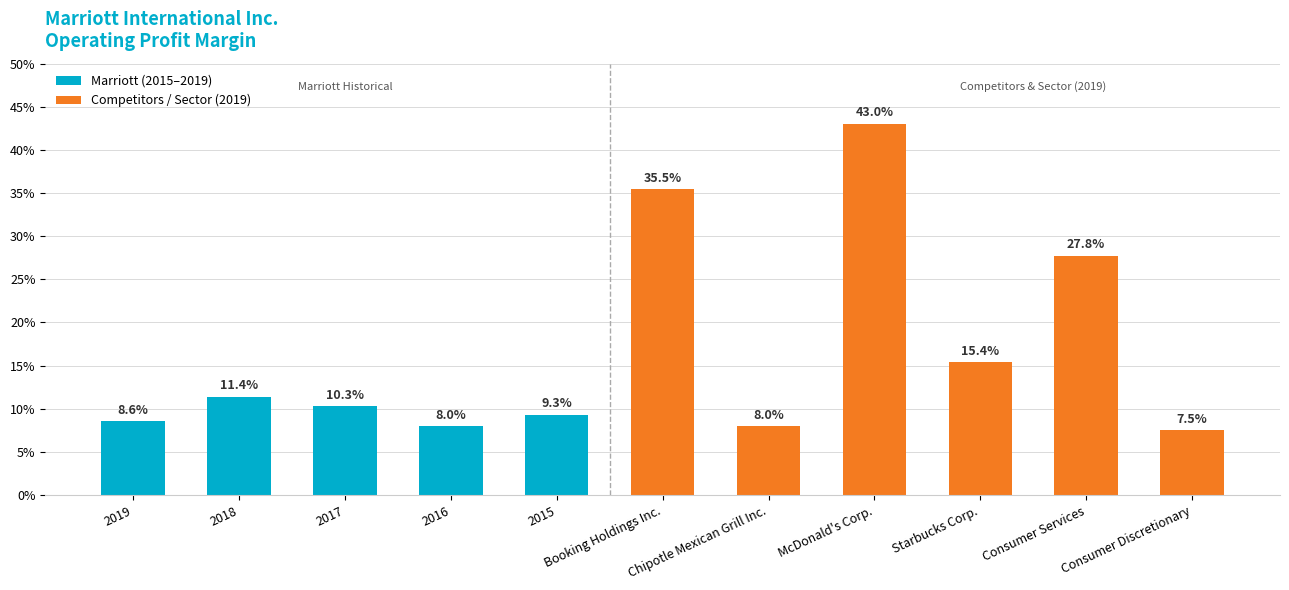

Reading left to right, list all the values displayed in this chart.

0.1	0.1	0.1	0.1	0.1	0.4	0.1	0.4	0.2	0.3	0.1